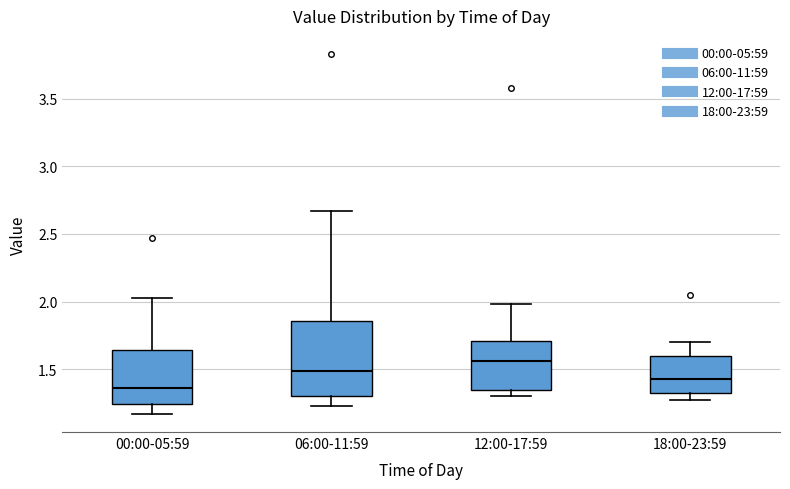

Reading left to right, read every box against the y-axis: the position of its median line, the range the box covers, and the ends of its whiskers. The values are not printed on the chart, so give them approximately, as read against the axis.

00:00-05:59: median 1.35, box 1.25 to 1.65, whiskers 1.15 to 2.05
06:00-11:59: median 1.50, box 1.30 to 1.85, whiskers 1.25 to 2.65
12:00-17:59: median 1.55, box 1.35 to 1.70, whiskers 1.30 to 2.00
18:00-23:59: median 1.45, box 1.30 to 1.60, whiskers 1.25 to 1.70